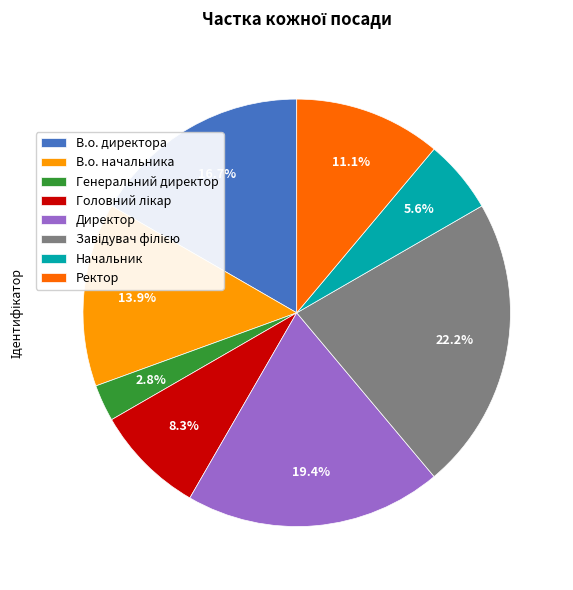

Is there a majority slice in this chart?

No